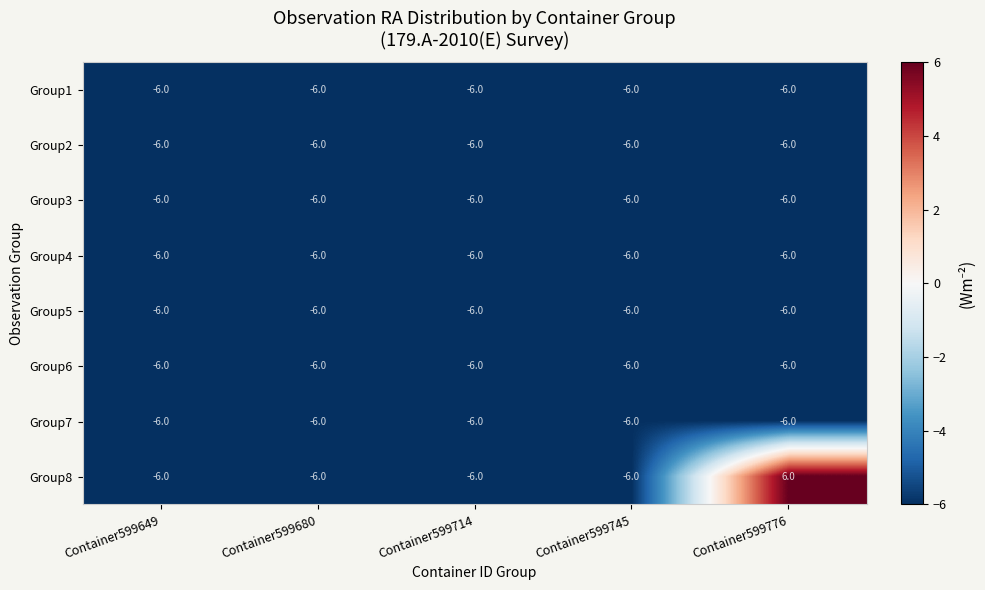

Which label corresponds to the largest value in the chart?

Container599776